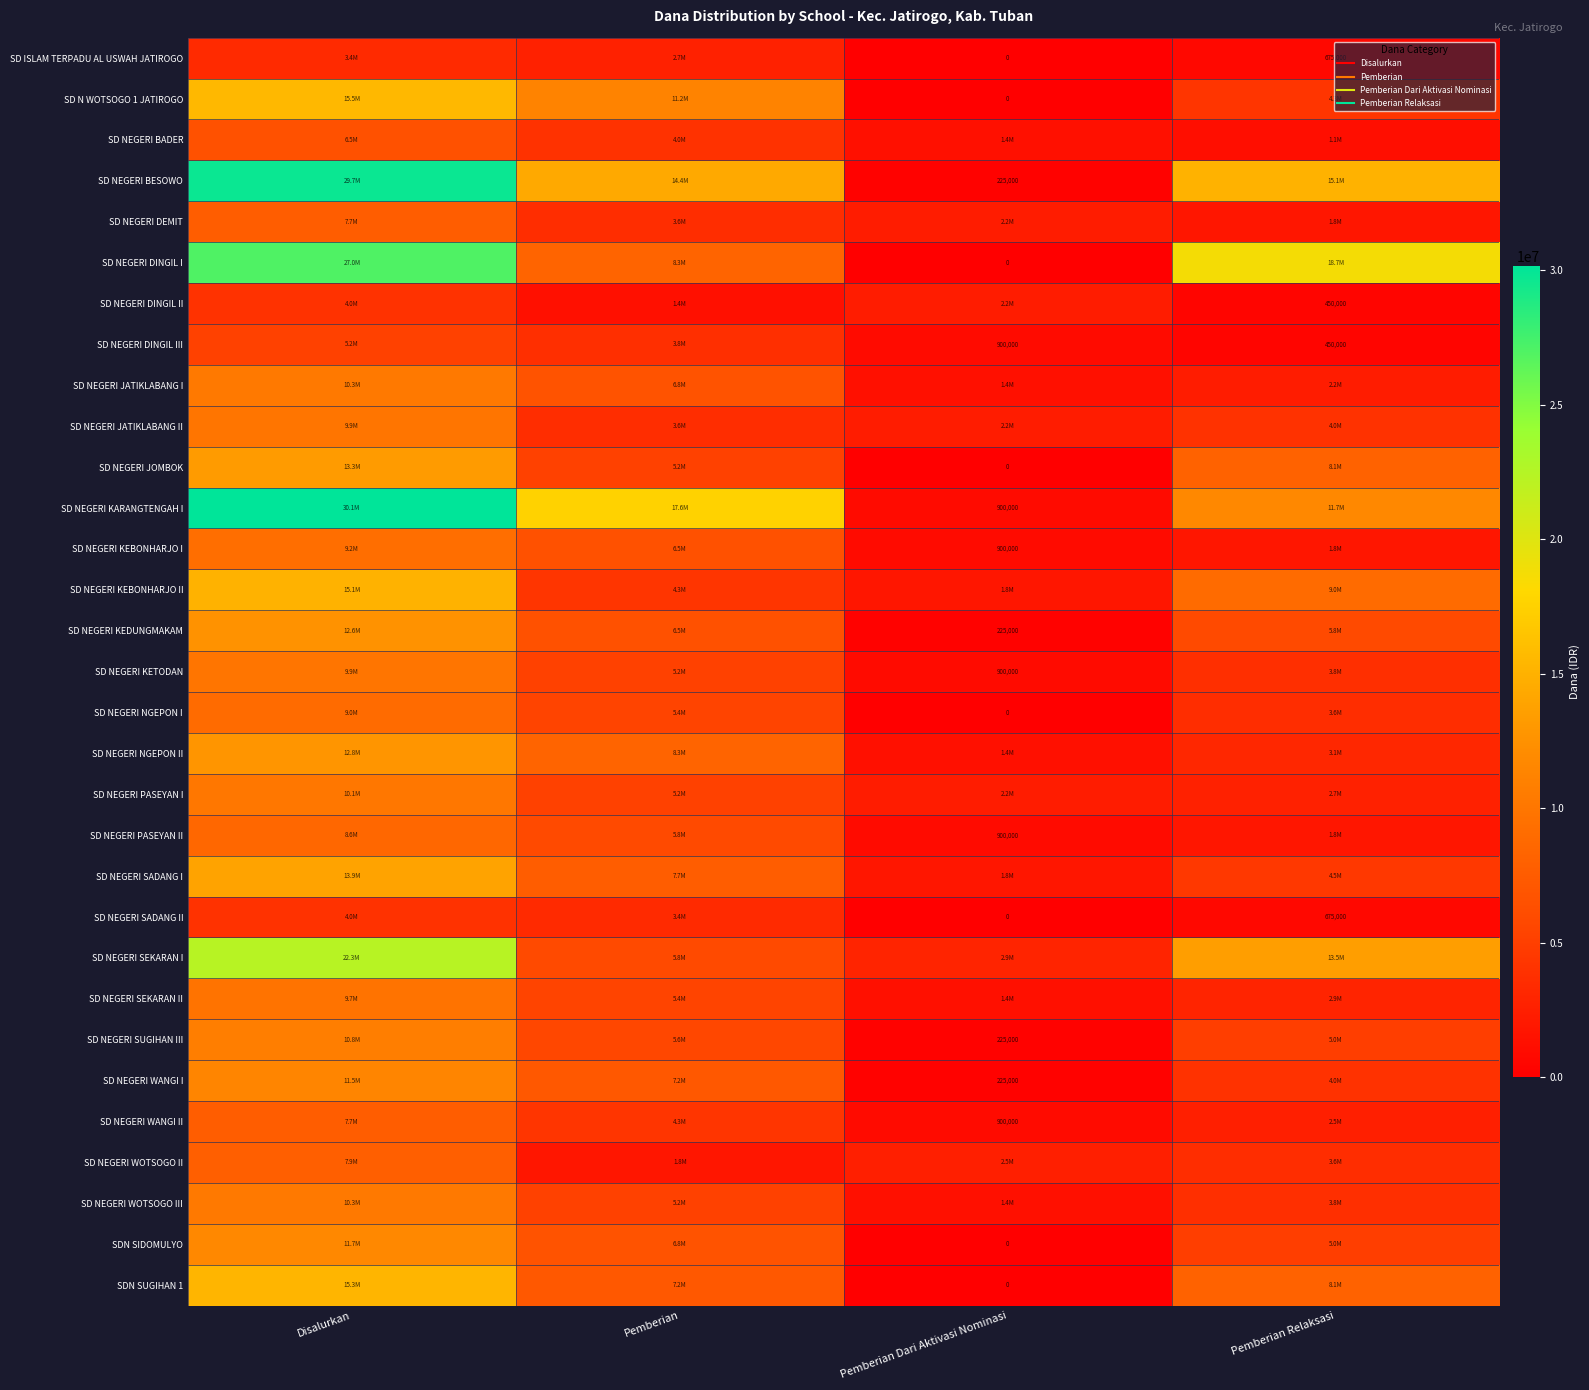

Which has a higher value, Pemberian Relaksasi or Pemberian?

Pemberian